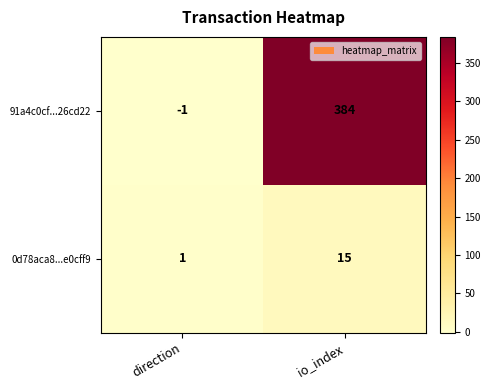

Is it true that 0d78aca8...e0cff9 equals 24 at io_index?

False